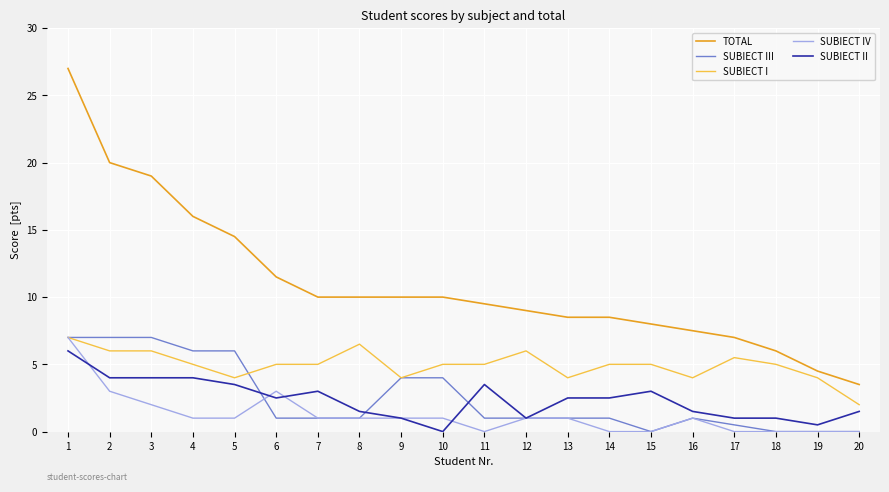

Reading left to right, list all the values displayed in this chart.

TOTAL: 1=27.0	2=20.0	3=19.0	4=16.0	5=14.5	6=11.5	7=10.0	8=10.0	9=10.0	10=10.0	11=9.5	12=9.0	13=8.5	14=8.5	15=8.0	16=7.5	17=7.0	18=6.0	19=4.5	20=3.5
SUBIECT III: 1=7.0	2=7.0	3=7.0	4=6.0	5=6.0	6=1.0	7=1.0	8=1.0	9=4.0	10=4.0	11=1.0	12=1.0	13=1.0	14=1.0	15=0.0	16=1.0	17=0.5	18=0.0	19=0.0	20=0.0
SUBIECT I: 1=7.0	2=6.0	3=6.0	4=5.0	5=4.0	6=5.0	7=5.0	8=6.5	9=4.0	10=5.0	11=5.0	12=6.0	13=4.0	14=5.0	15=5.0	16=4.0	17=5.5	18=5.0	19=4.0	20=2.0
SUBIECT IV: 1=7.0	2=3.0	3=2.0	4=1.0	5=1.0	6=3.0	7=1.0	8=1.0	9=1.0	10=1.0	11=0.0	12=1.0	13=1.0	14=0.0	15=0.0	16=1.0	17=0.0	18=0.0	19=0.0	20=0.0
SUBIECT II: 1=6.0	2=4.0	3=4.0	4=4.0	5=3.5	6=2.5	7=3.0	8=1.5	9=1.0	10=0.0	11=3.5	12=1.0	13=2.5	14=2.5	15=3.0	16=1.5	17=1.0	18=1.0	19=0.5	20=1.5